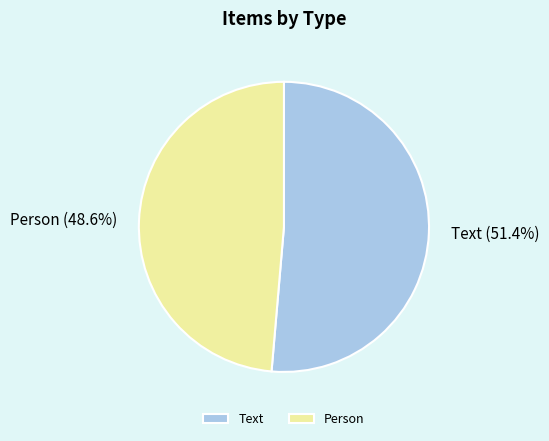

Is the sum of Text and Person greater than half?

Yes